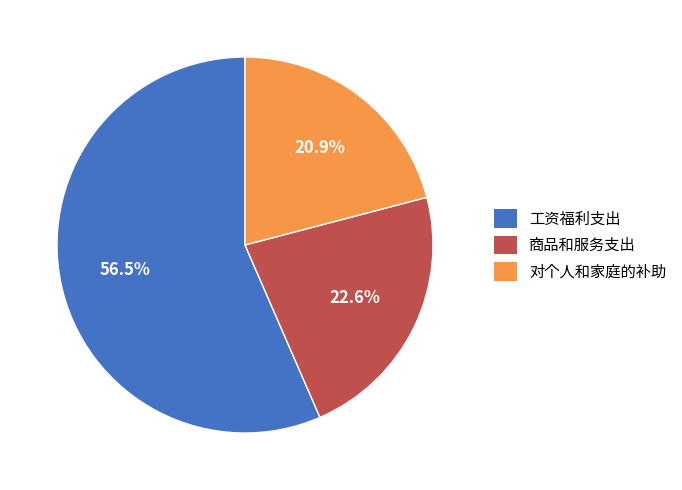

Rank the categories by value from lowest to highest.

对个人和家庭的补助, 商品和服务支出, 工资福利支出